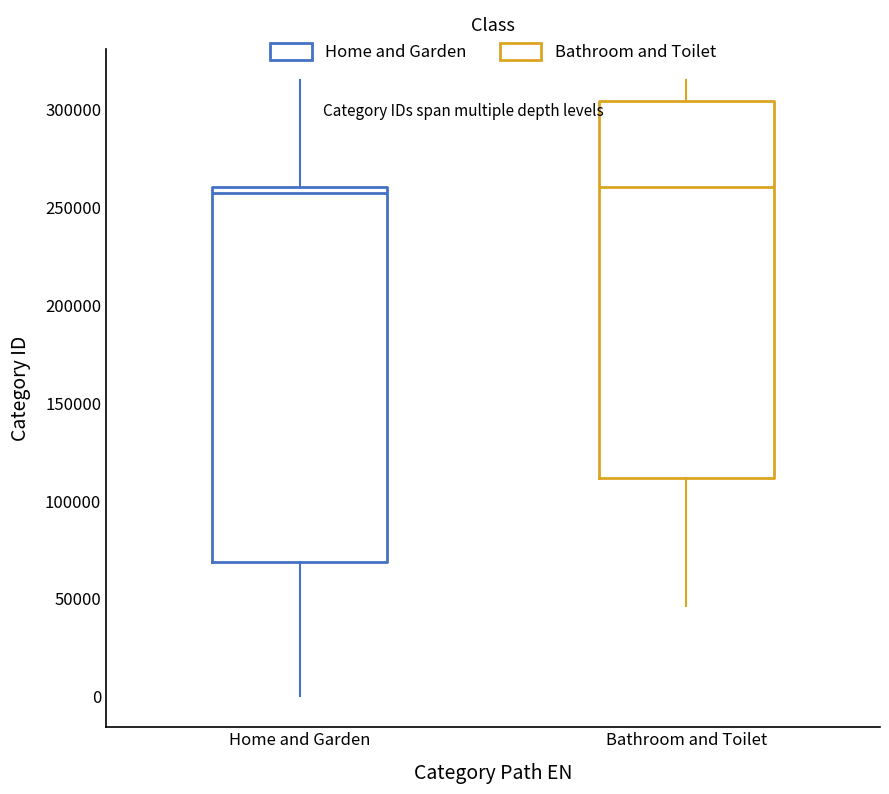

Reading left to right, read every box against the y-axis: the position of its median line, the range the box covers, and the ends of its whiskers. The values are not printed on the chart, so give them approximately, as read against the axis.

Home and Garden: median 255000, box 70000 to 260000, whiskers 0 to 315000
Bathroom and Toilet: median 260000, box 110000 to 305000, whiskers 45000 to 315000